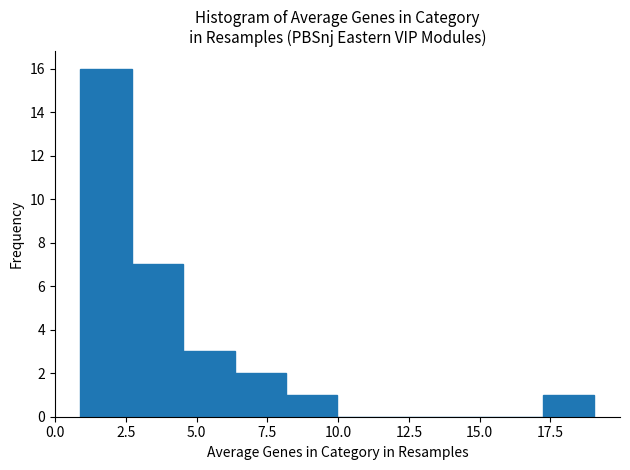

Around what value on the x-axis is the tallest bar? Give the approximate position of its centre, as read against the axis.

2.0